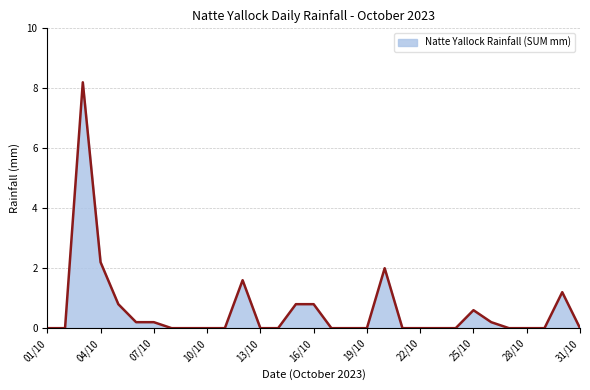

Does the chart display data point markers on the line(s)?

No